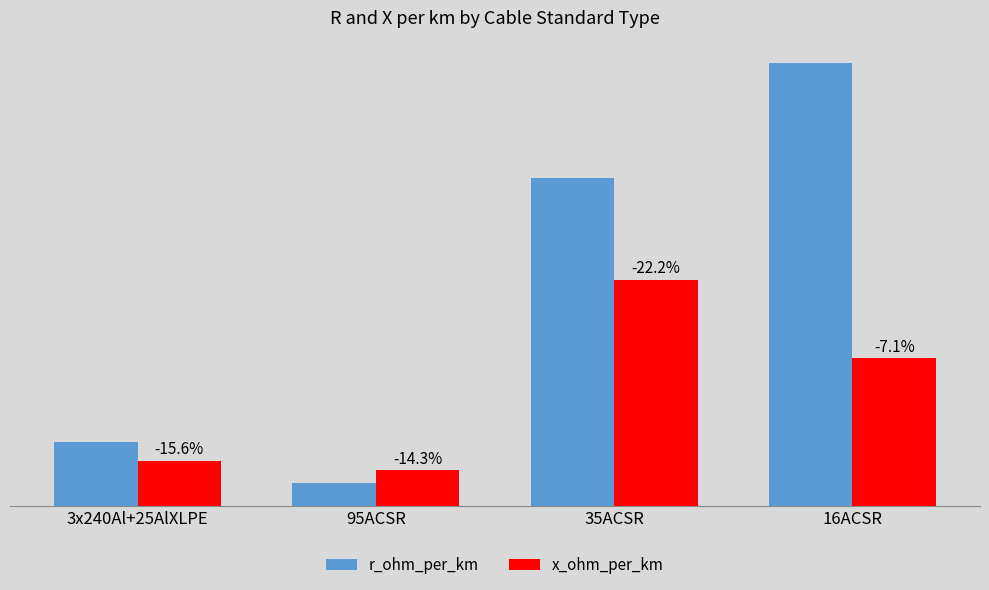

Reading right to left, extract all data points from this chart.

r_ohm_per_km: 16ACSR=0.8	35ACSR=0.6	95ACSR=0.0	3x240Al+25AlXLPE=0.1
x_ohm_per_km: 16ACSR=0.3	35ACSR=0.4	95ACSR=0.1	3x240Al+25AlXLPE=0.1